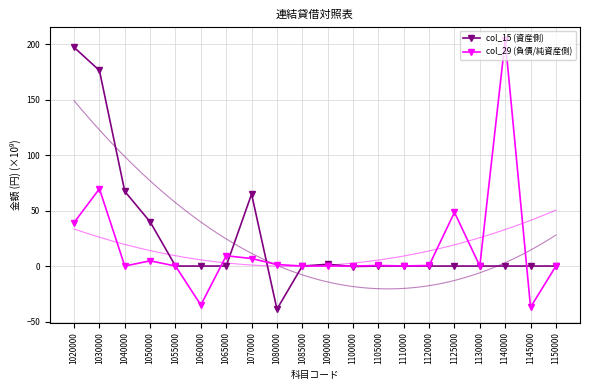

At which category is the sum across all series the highest?

1030000